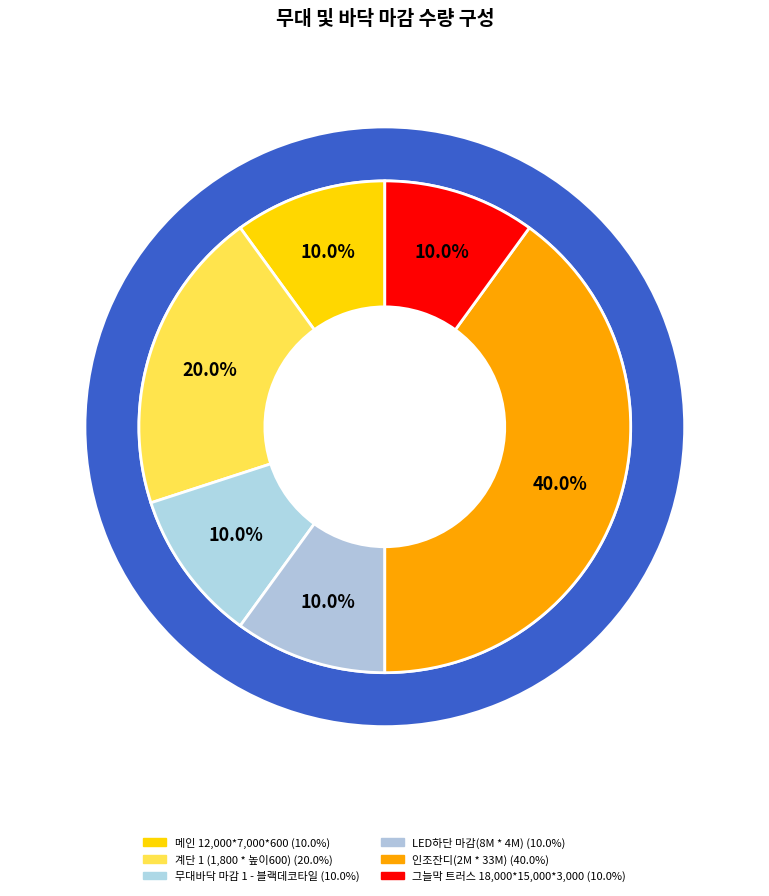

The 메인 12,000*7,000*600 slice represents 20% of the pie. True or false?

False